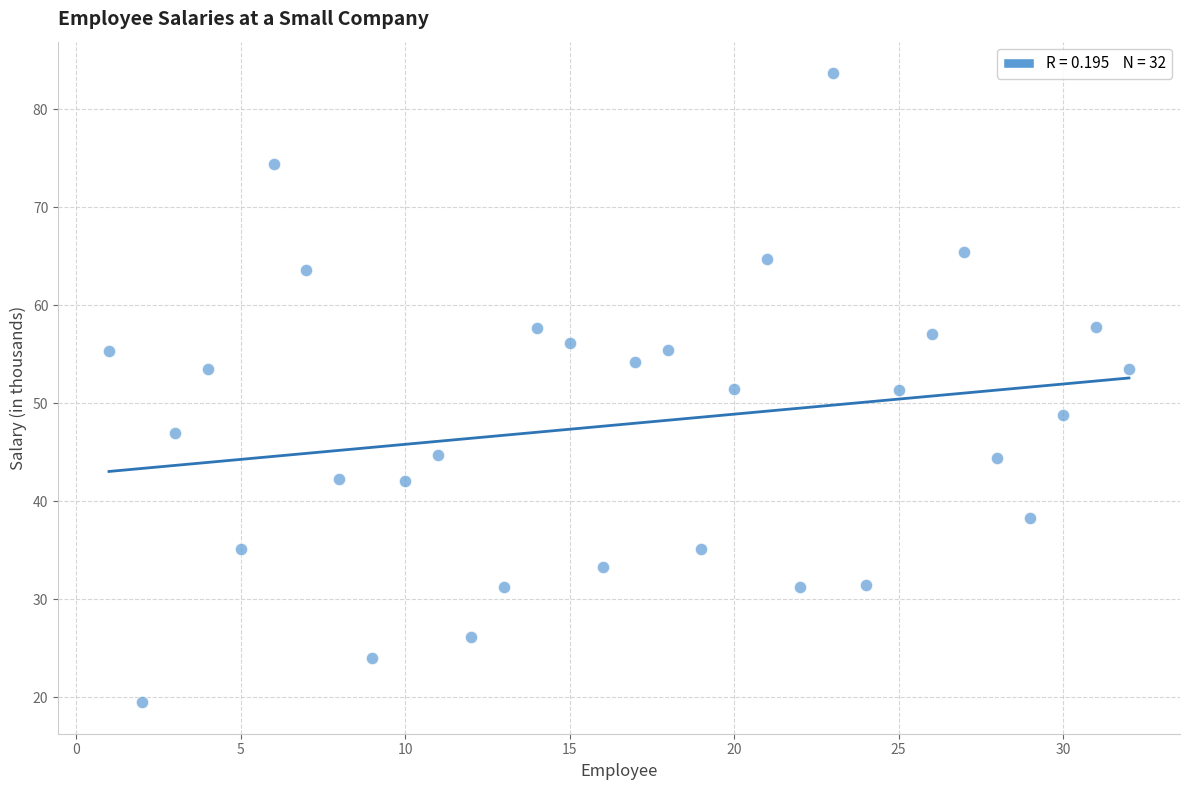

What is the range of Y values (max minus min)?

64.2